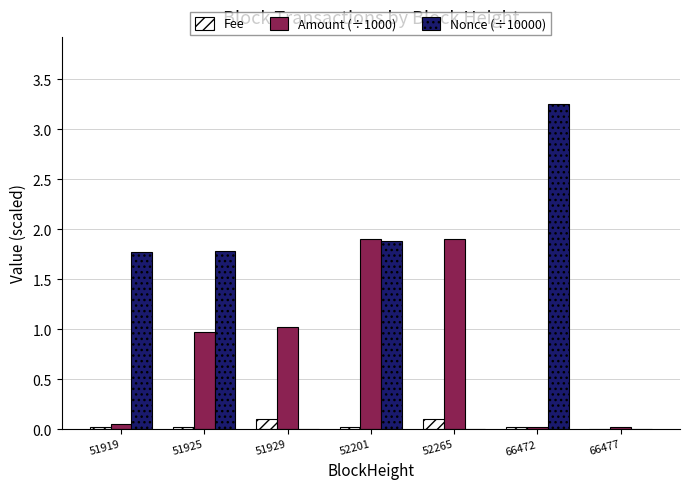

What is the highest value of the Amount (÷1000) series?

1.9